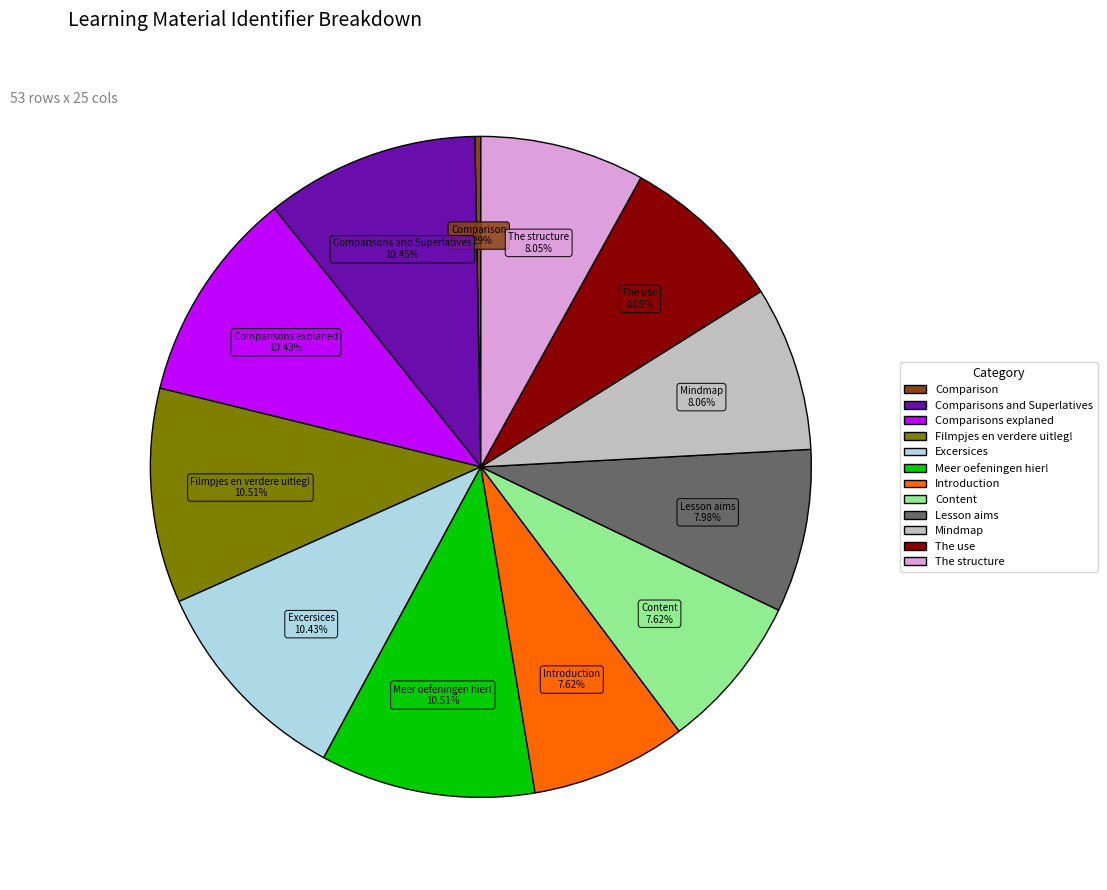

Does any single category account for the majority?

No